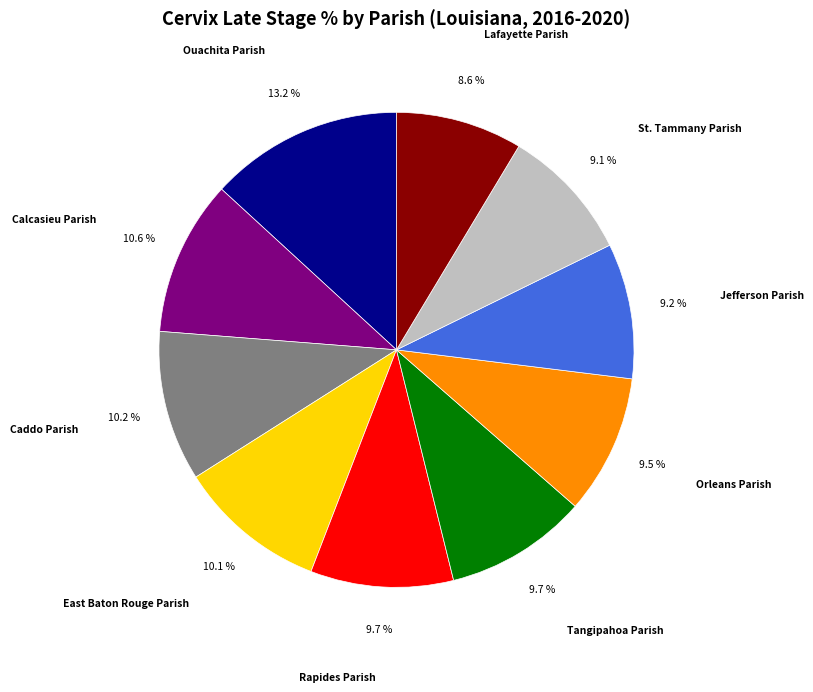

To the nearest percent, what is the average slice percentage?

10%